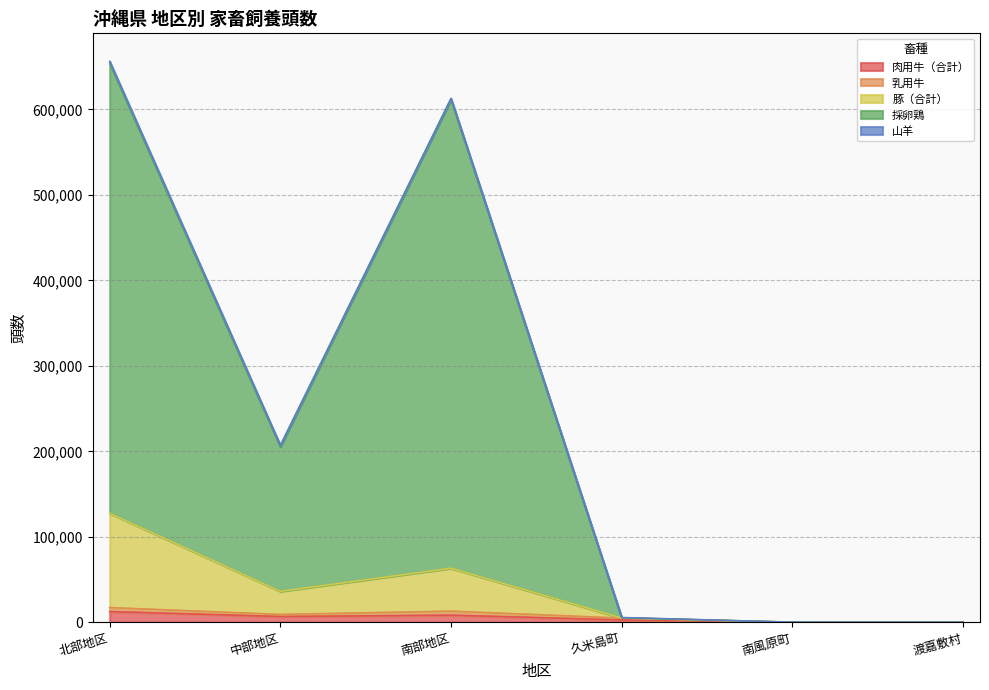

Which has a higher value, 南風原町 or 北部地区?

北部地区